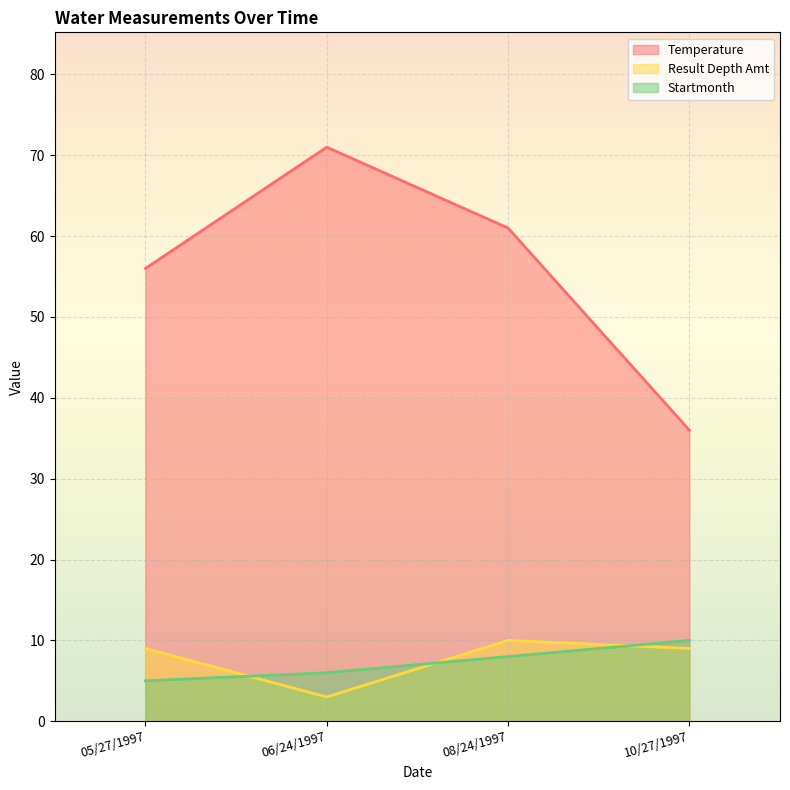

Reading left to right, what are all the values shown in this chart?

Temperature: 56	71	61	36
Result Depth Amt: 9	3	10	9
Startmonth: 5	6	8	10